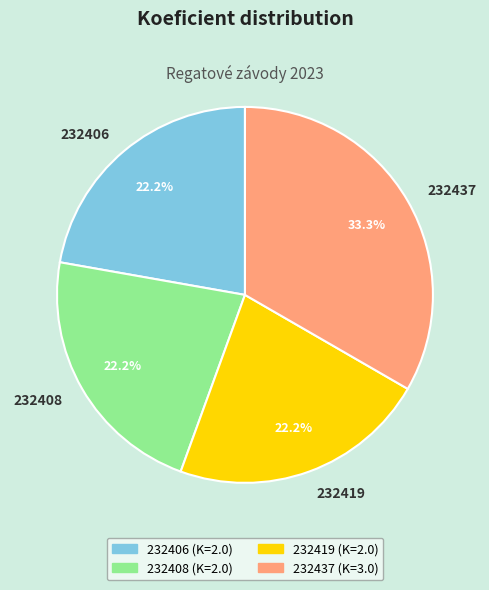

To the nearest percent, what is the combined percentage of 232408 and 232419?

44%